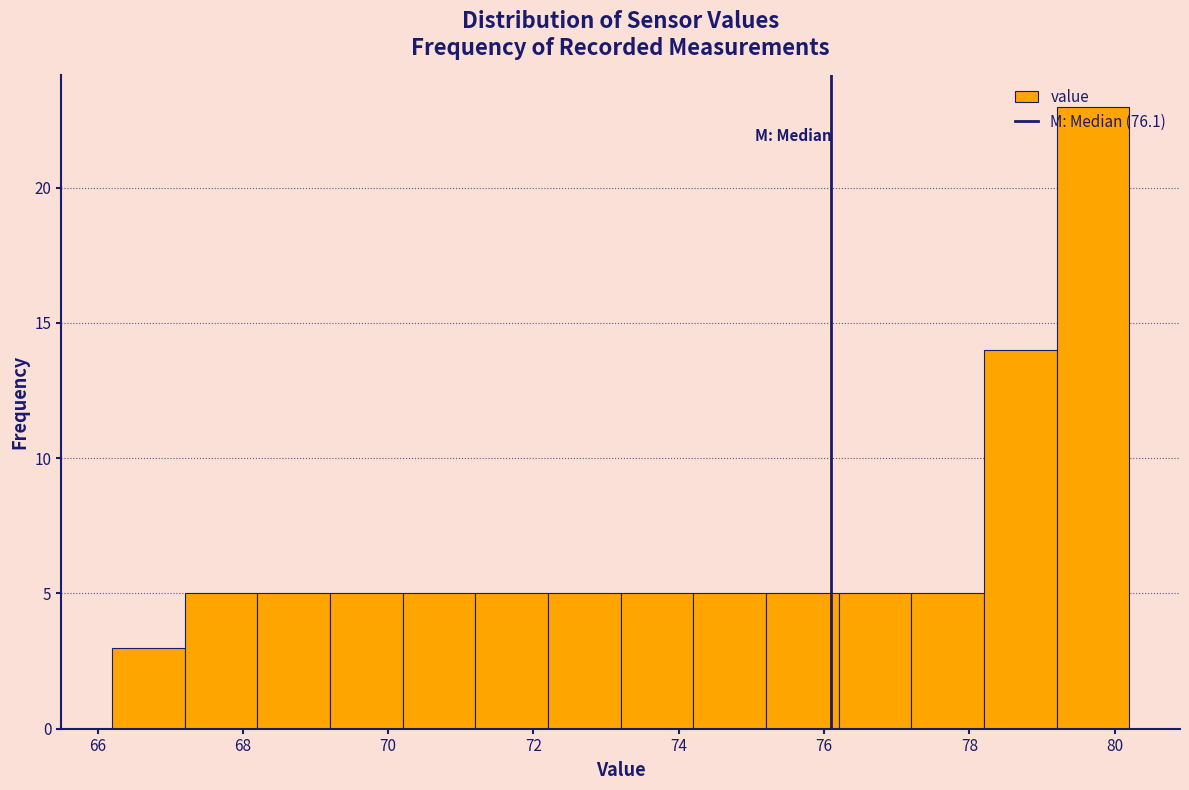

Which range on the x-axis has the tallest bar?

79.2 to 80.2